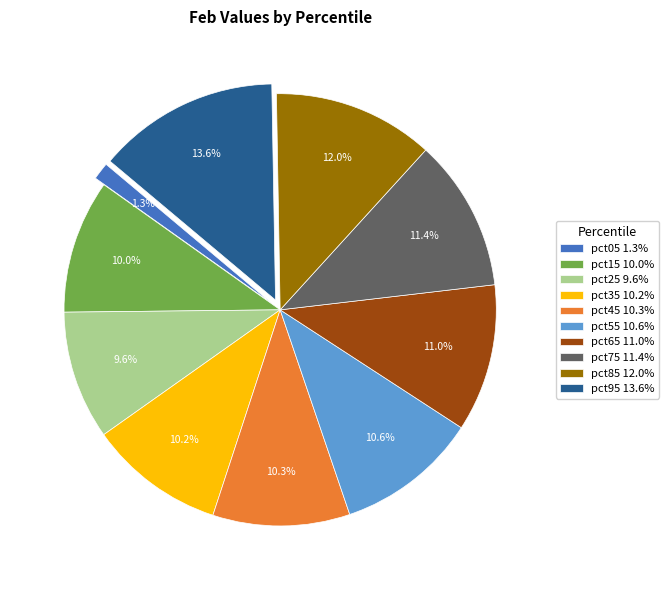

Which slice is the smallest?

pct05